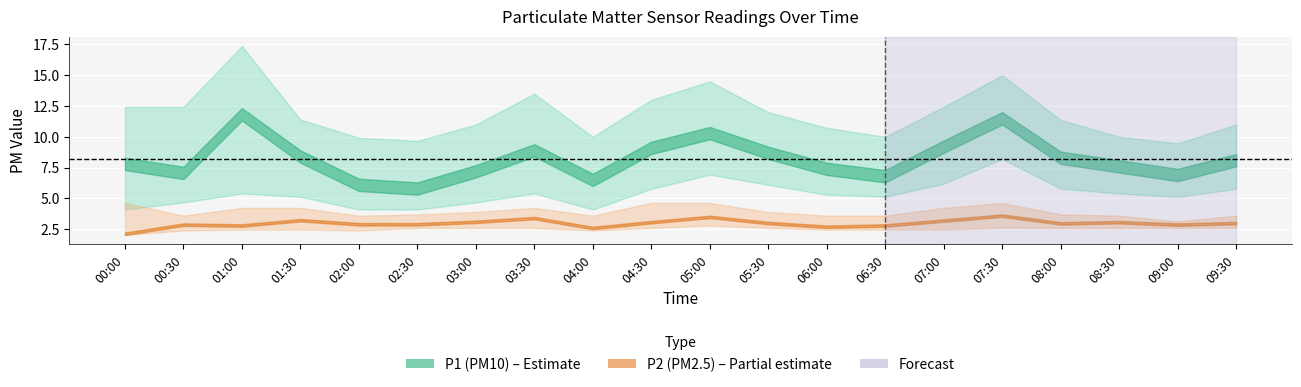

How many interior local valleys does the P2 series have?

5